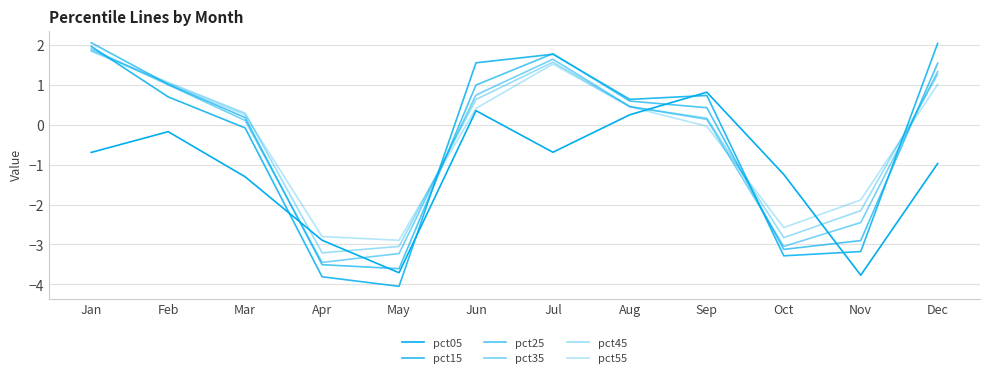

What is the total value across all series at Mar?

-0.6